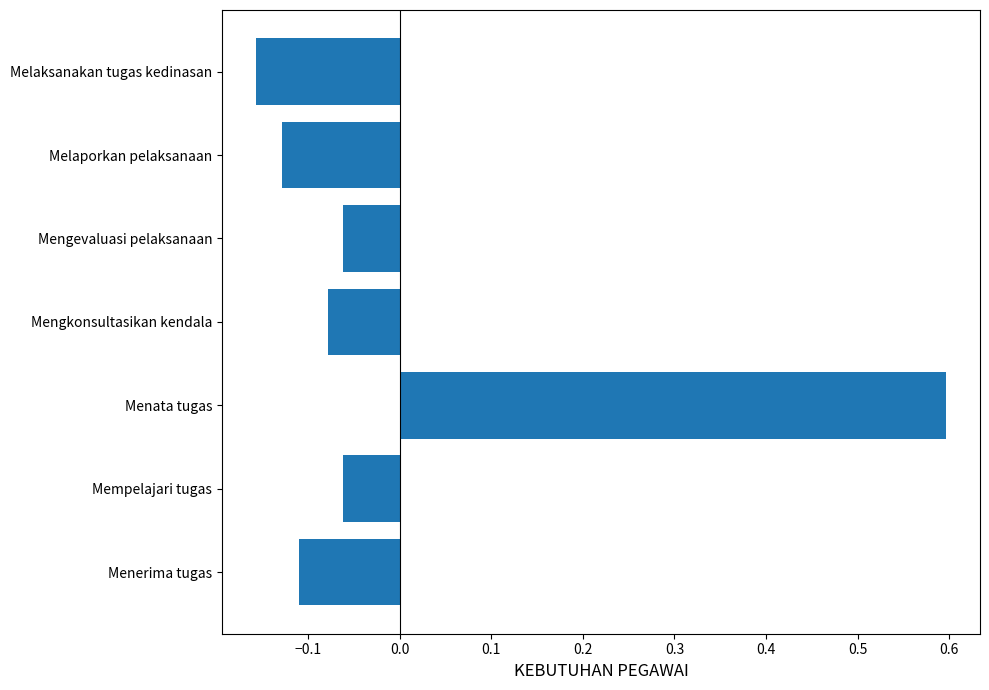

What is the difference between the maximum and second lowest values?

0.7